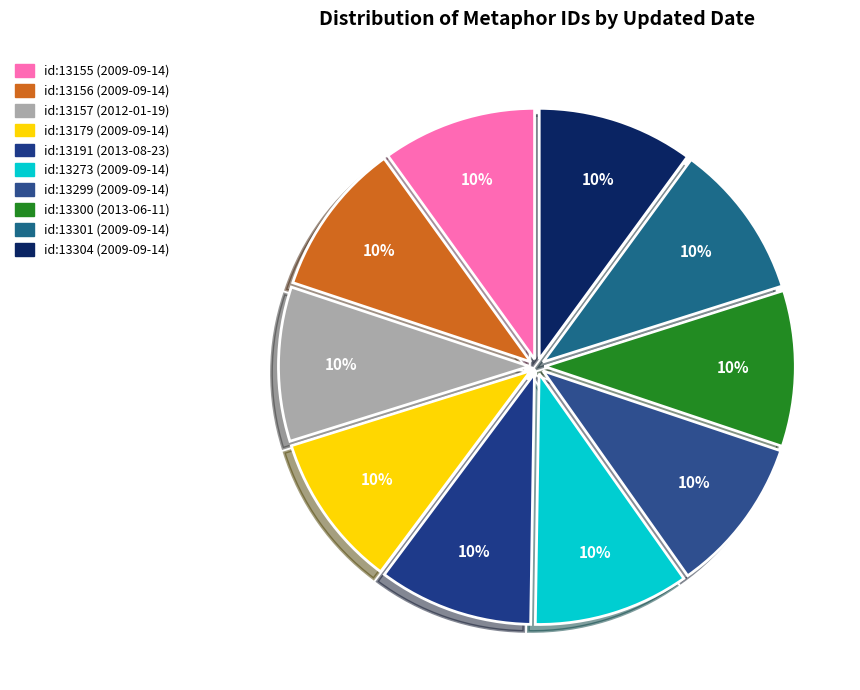

What is the ratio of the value at id:13191 (2013-08-23) to the value at id:13273 (2009-09-14)?

1.0